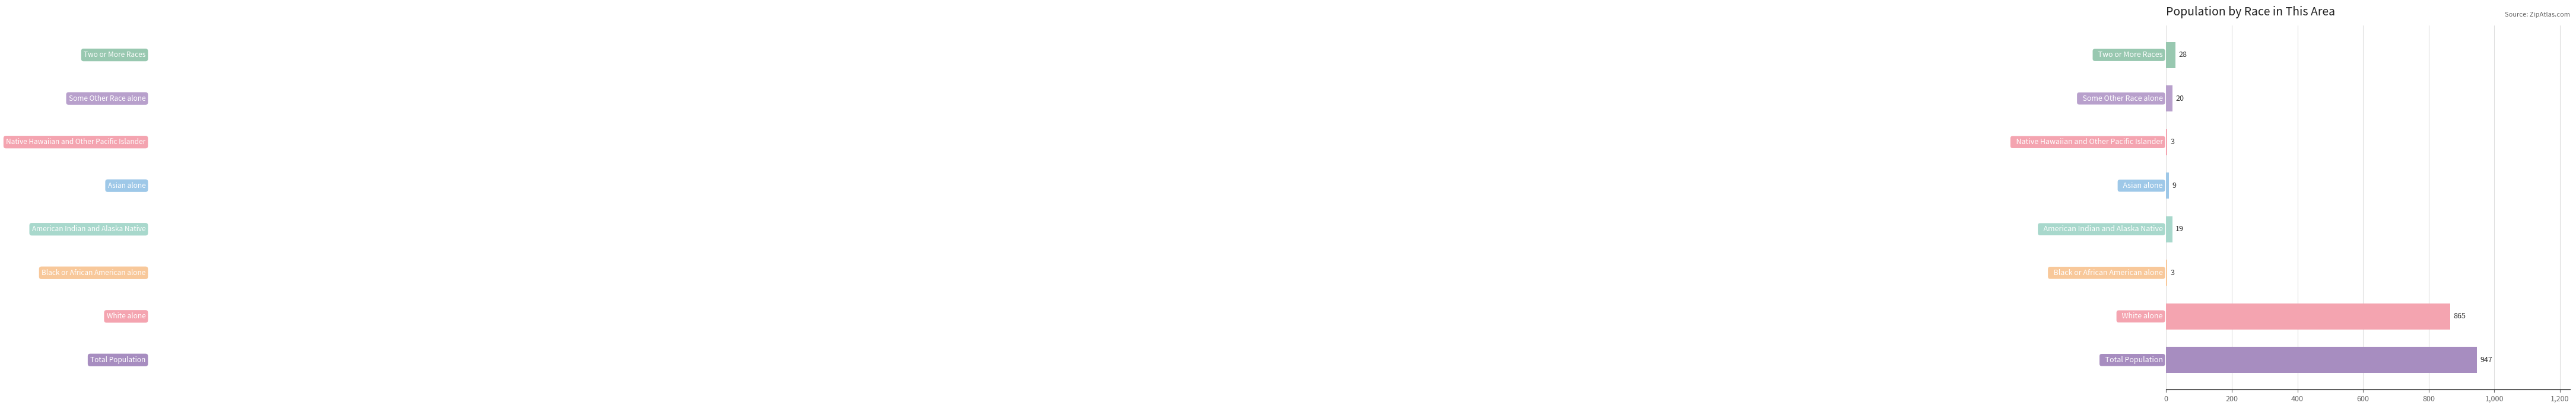

What is the sum of all values?

1894